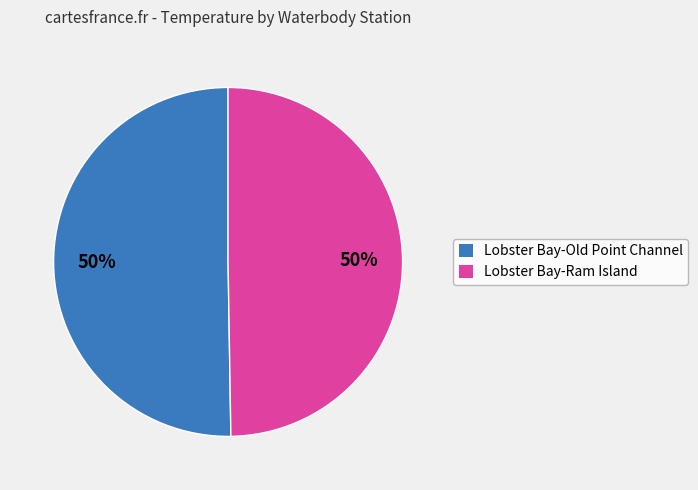

What is the ratio of the value at Lobster Bay-Ram Island to the value at Lobster Bay-Old Point Channel?

1.0